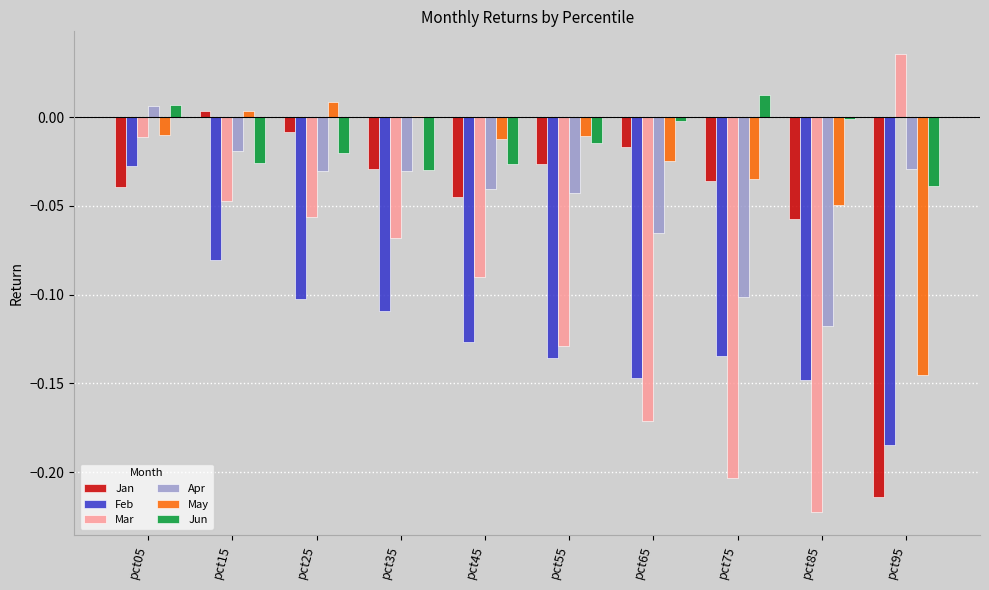

At which category is the sum across all series the highest?

pct05